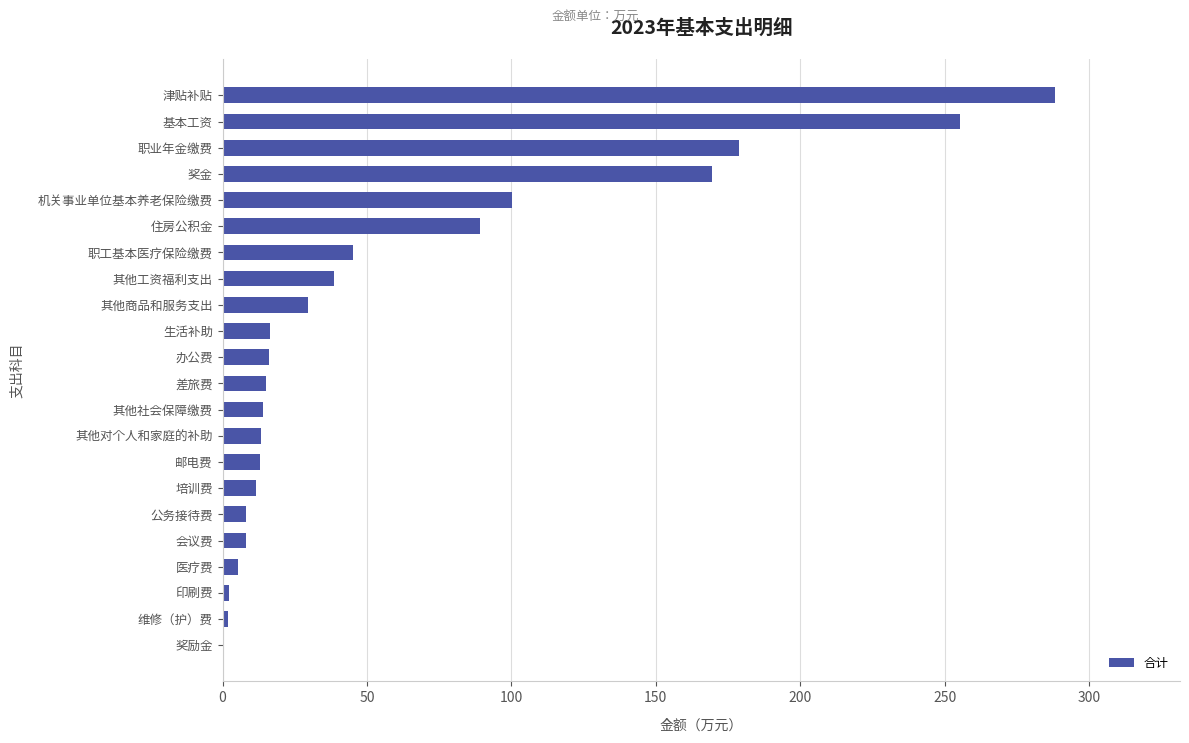

Approximately how many times larger is the value at 津贴补贴 compared to 其他商品和服务支出?

9.8